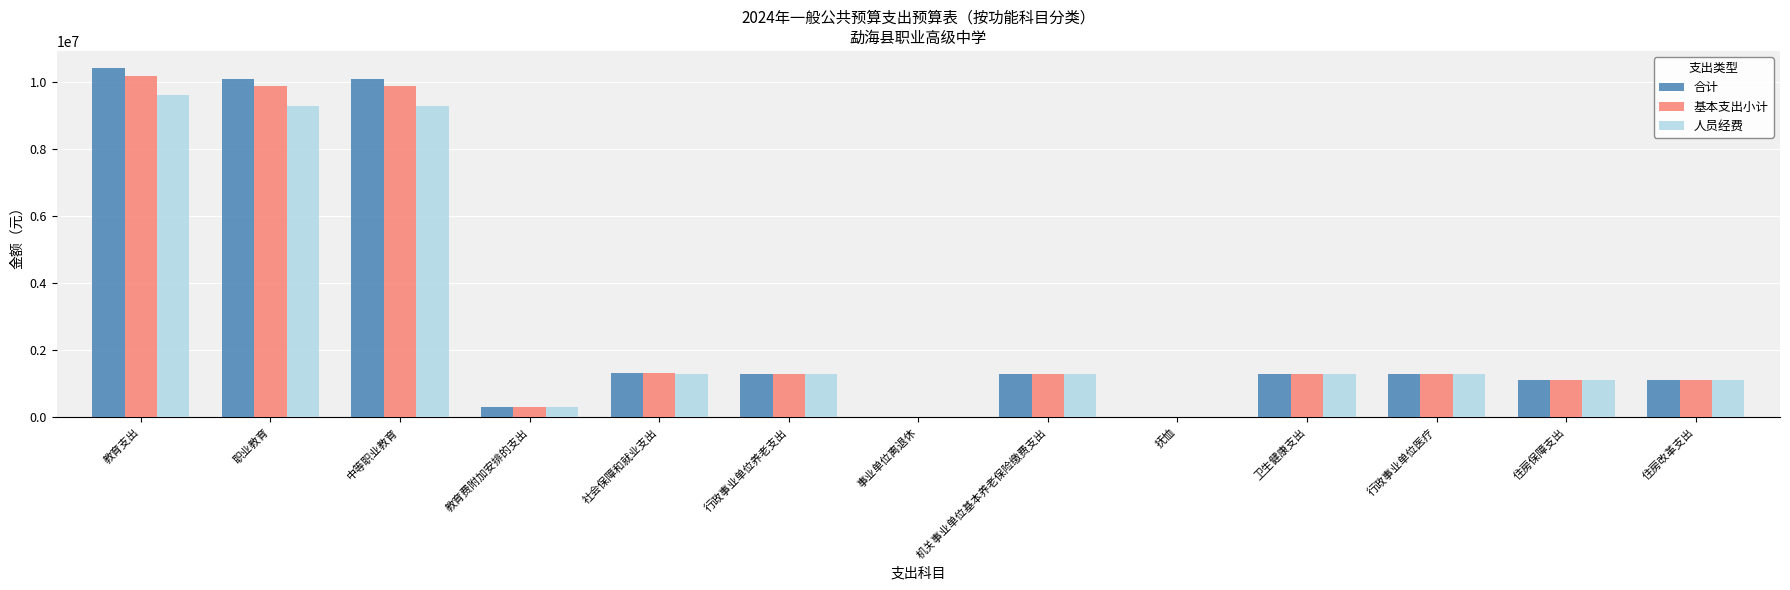

The value of 人员经费 at 教育支出 is 9616242.0. True or false?

True